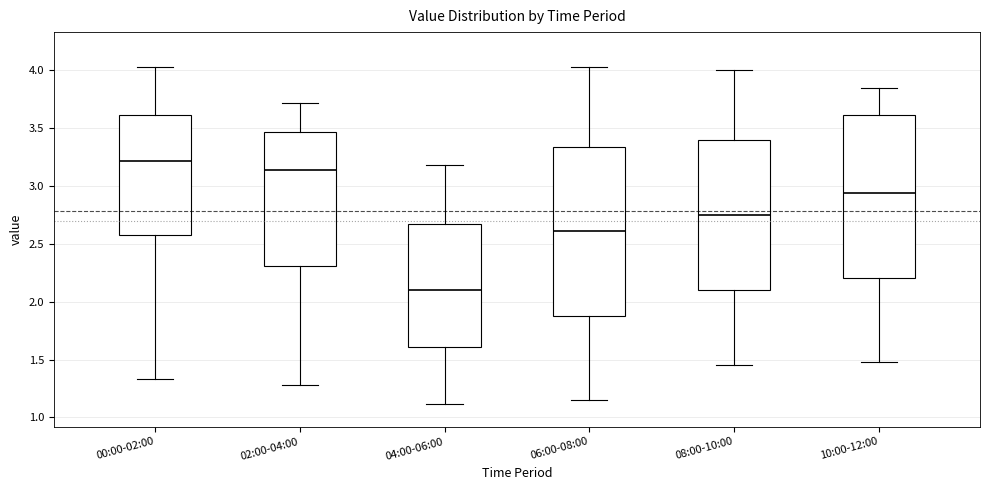

Comparing the boxes themselves (not the whiskers), which one is the tallest?

06:00-08:00